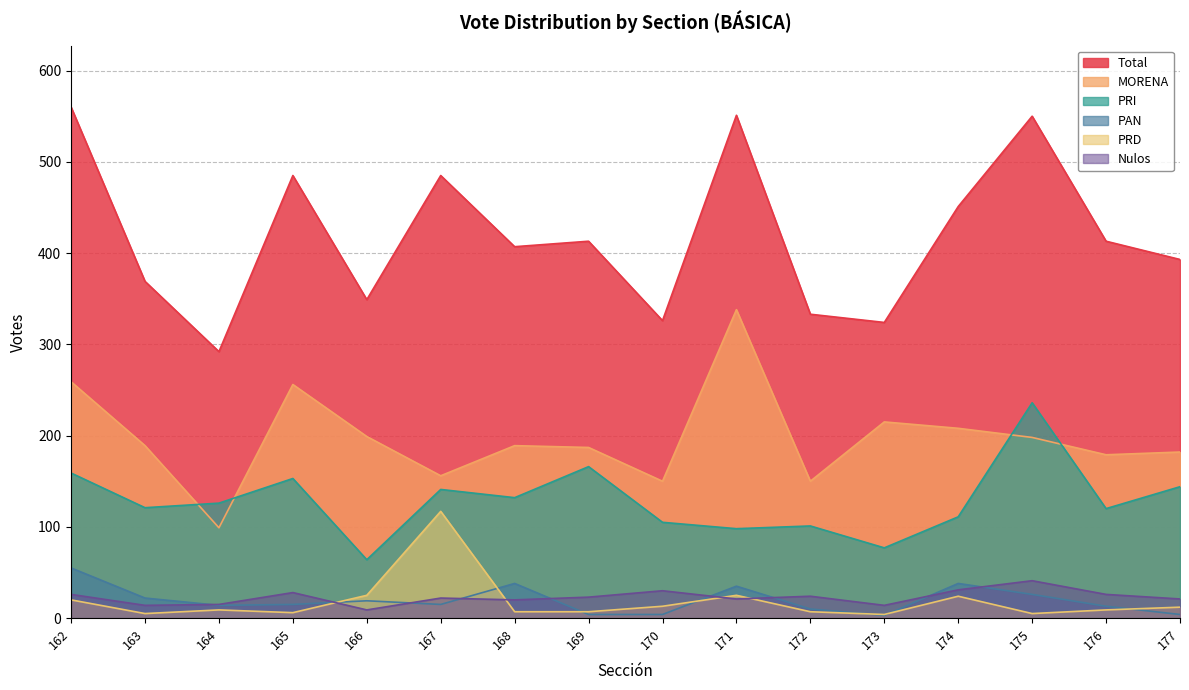

True or false: Nulos has more than 2 interior local peaks.

True